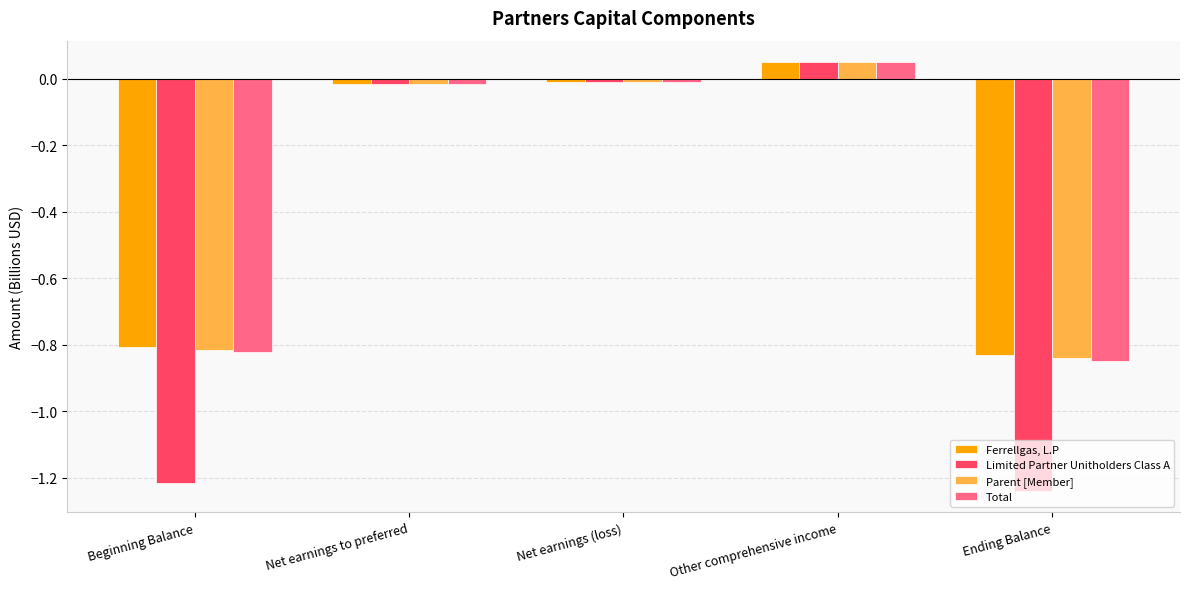

Which series has the largest range (max minus min)?

Limited Partner Unitholders Class A